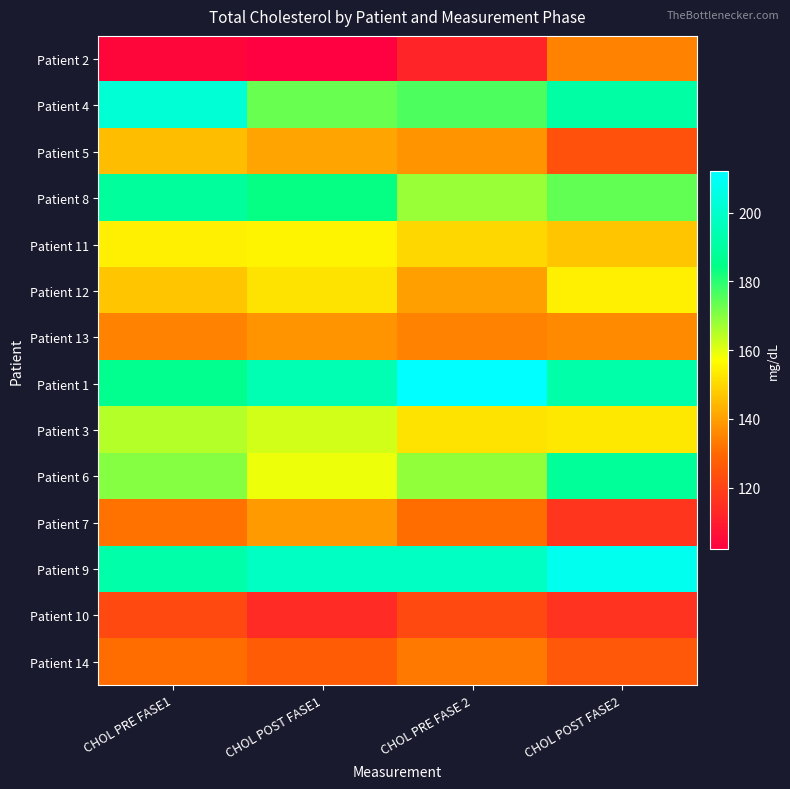

At which category does the chart reach its minimum across all series?

CHOL POST FASE1